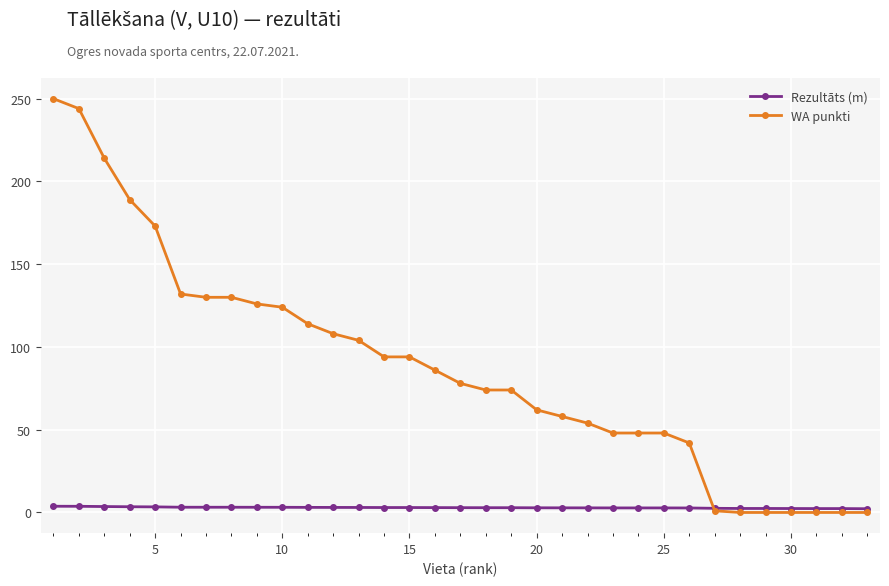

Which series has the widest spread of values?

WA punkti